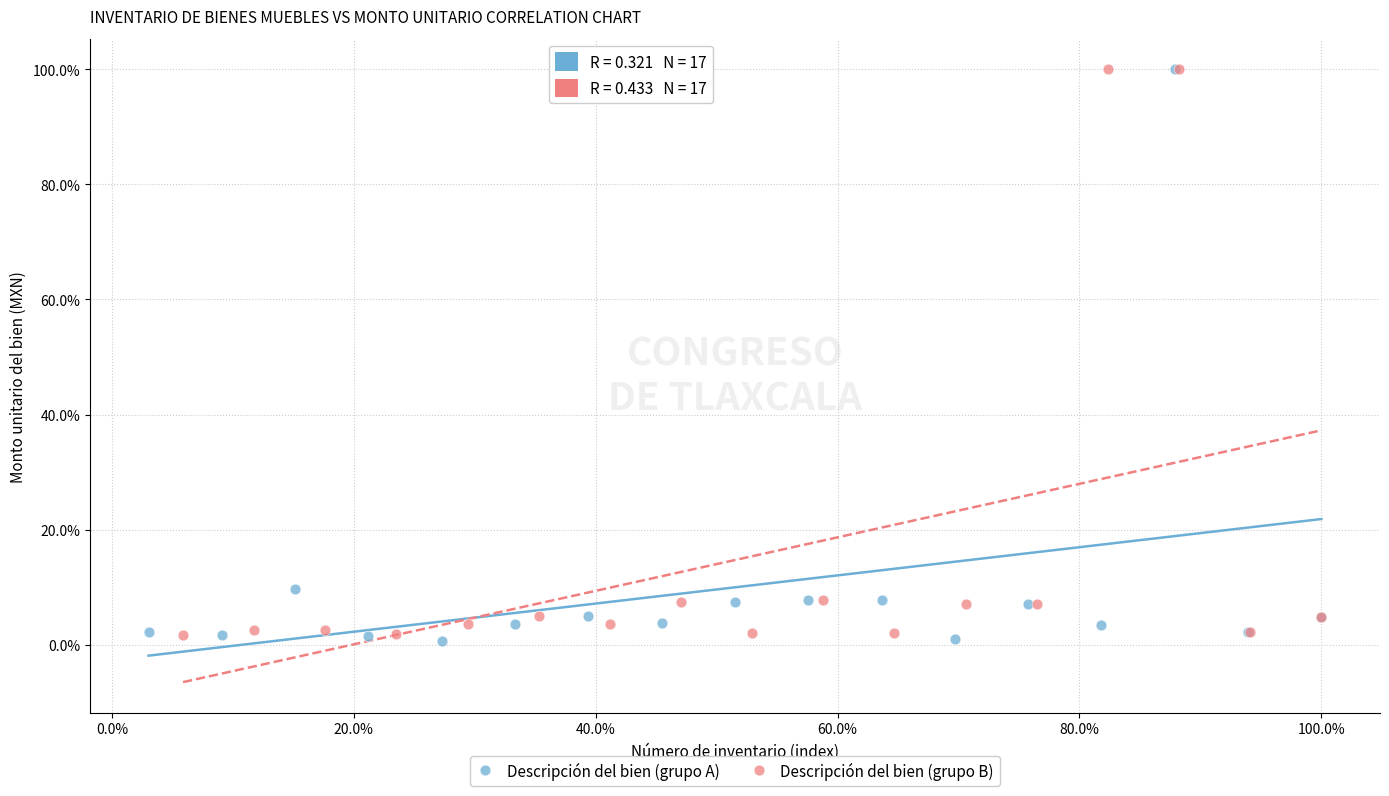

What are all the series names shown in the legend?

Descripción del bien (grupo A), Descripción del bien (grupo B)